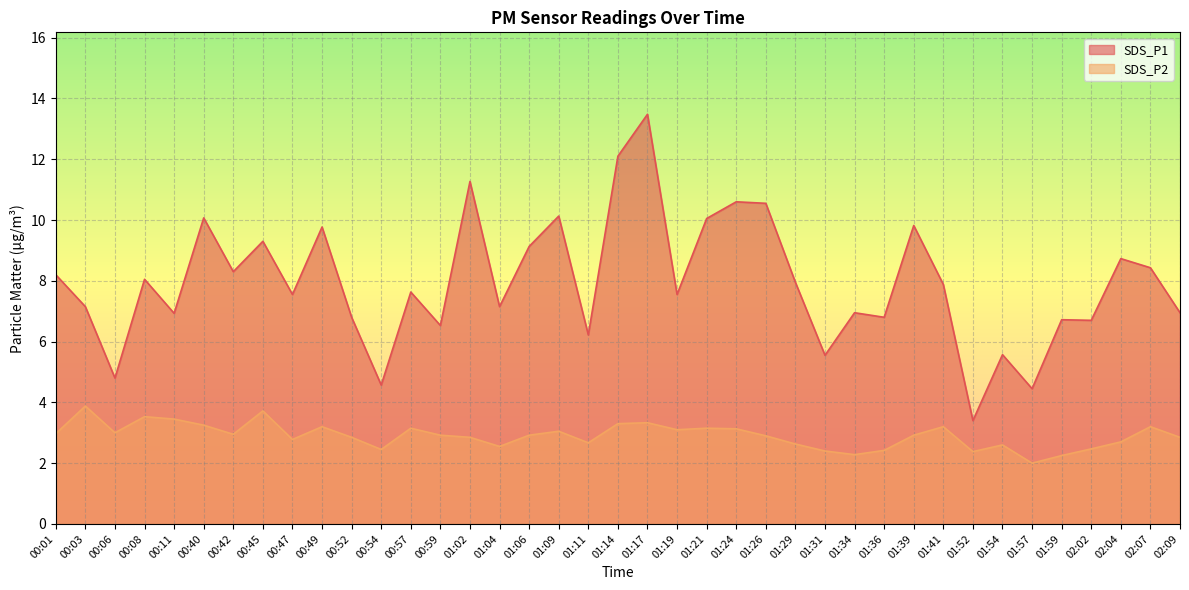

Where is the first local maximum for SDS_P1?

00:08